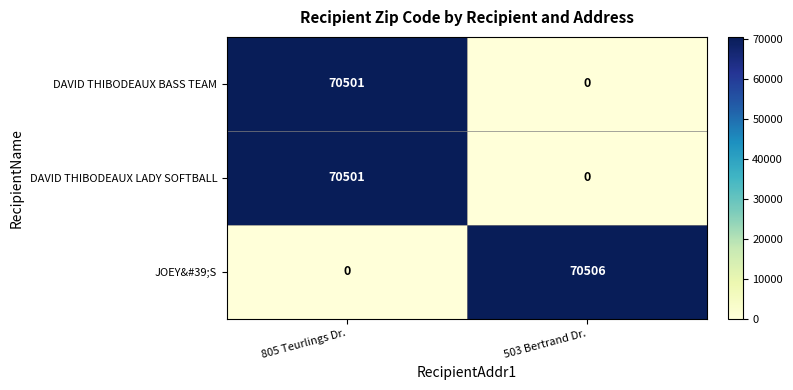

Is it true that JOEY&#39;S equals 0 at 805 Teurlings Dr.?

True